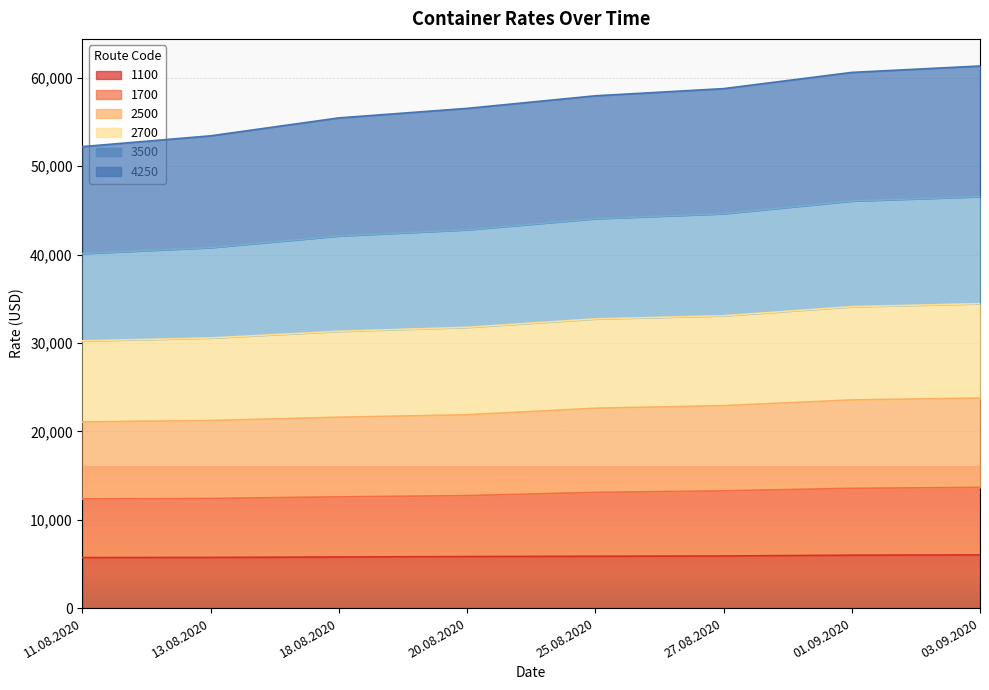

True or false: 1100 has more than 2 points higher than both neighbors.

False